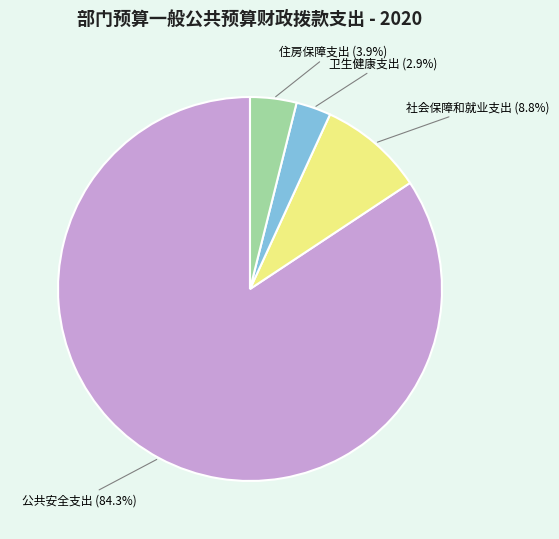

Is there a majority slice in this chart?

Yes